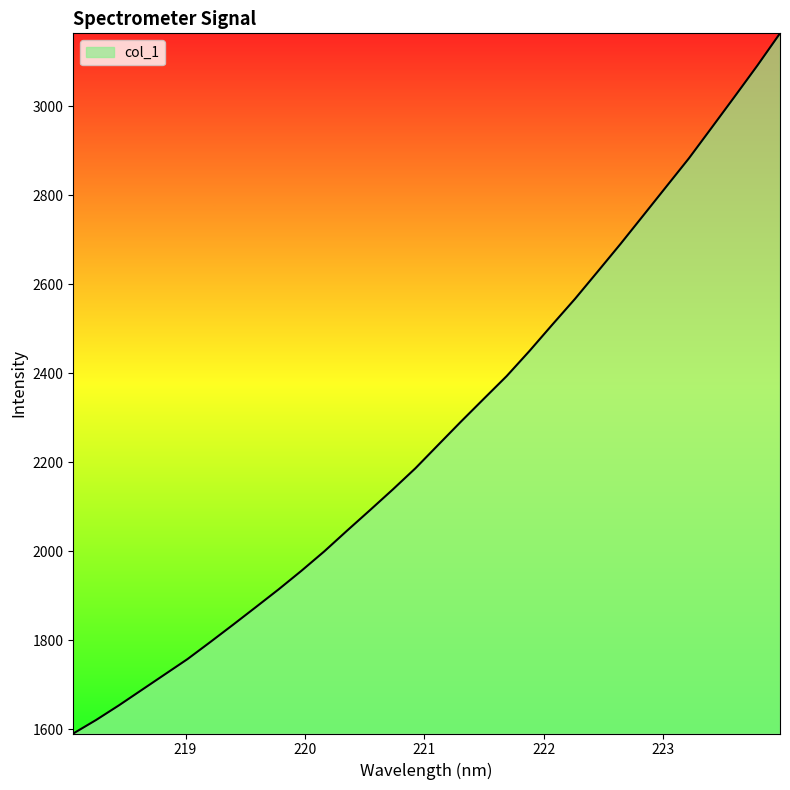

What is the minimum value shown in the chart?

1590.4